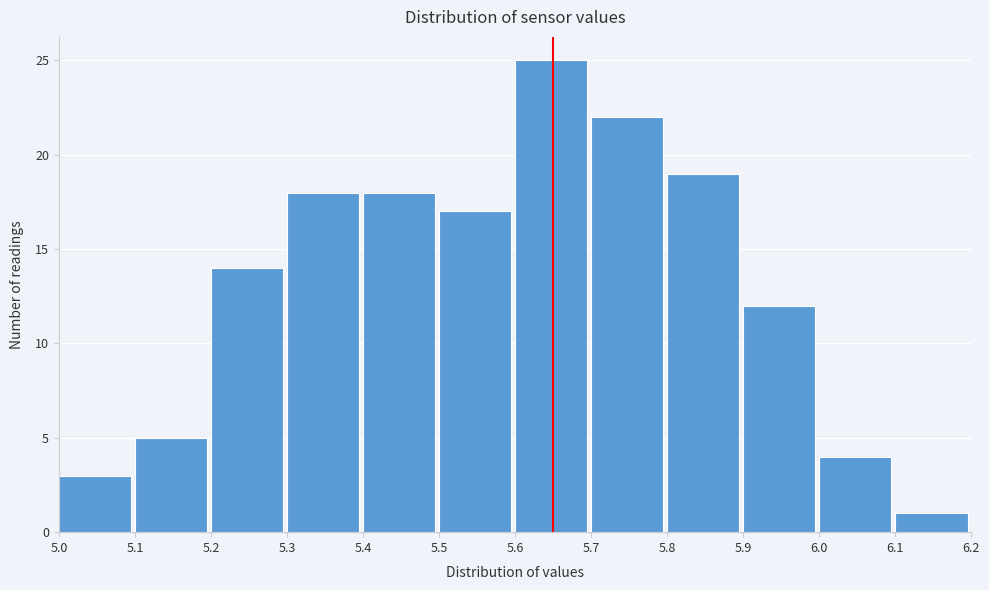

Reading left to right, list every bar in this chart as the range it spans on the x-axis followed by its height. The values are not printed on the chart, so give them approximately, as read against the axis.

5.0 to 5.1: 3
5.1 to 5.2: 5
5.2 to 5.3: 14
5.3 to 5.4: 18
5.4 to 5.5: 18
5.5 to 5.6: 17
5.6 to 5.7: 25
5.7 to 5.8: 22
5.8 to 5.9: 19
5.9 to 6.0: 12
6.0 to 6.1: 4
6.1 to 6.2: 1